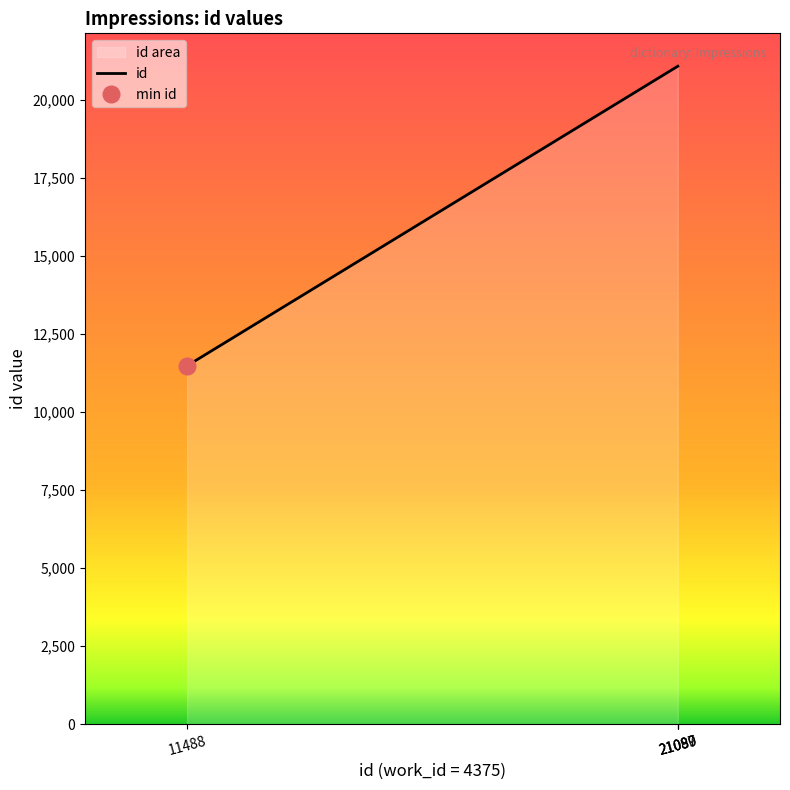

The value at 21089 is 21089. True or false?

True